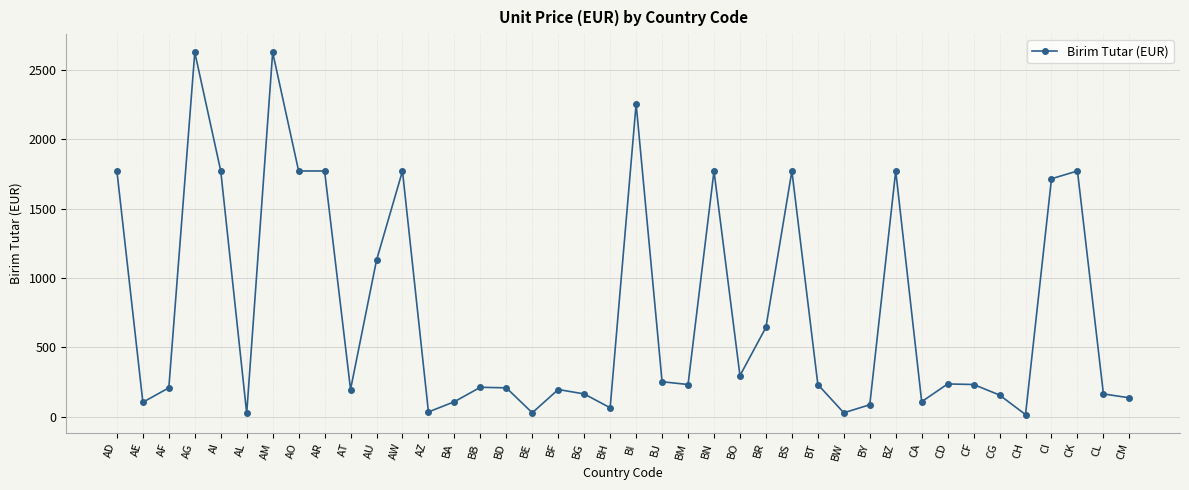

Between BD and CG, which is larger?

BD